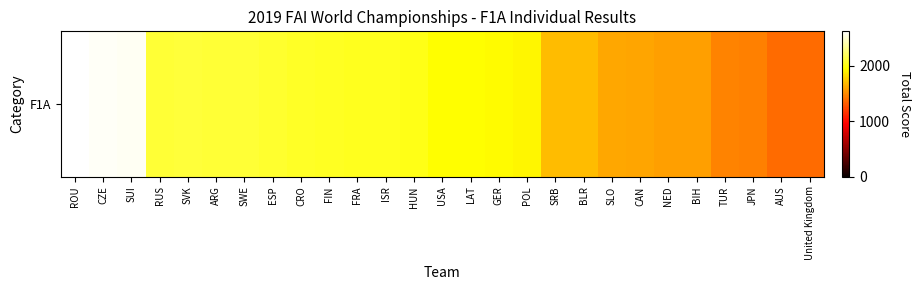

List the labels in order of value, smallest first.

United Kingdom, AUS, JPN, TUR, BIH, NED, CAN, SLO, BLR, SRB, POL, GER, LAT, USA, HUN, ISR, FRA, FIN, CRO, ESP, SWE, RUS, ARG, SVK, SUI, CZE, ROU